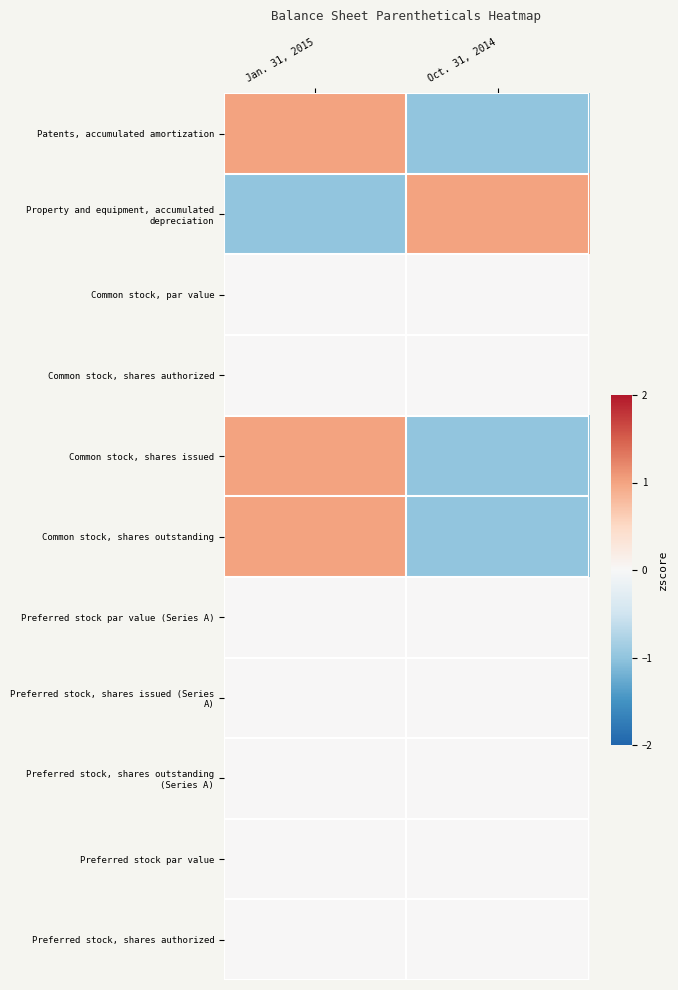

How many categories are shown in the chart?

2